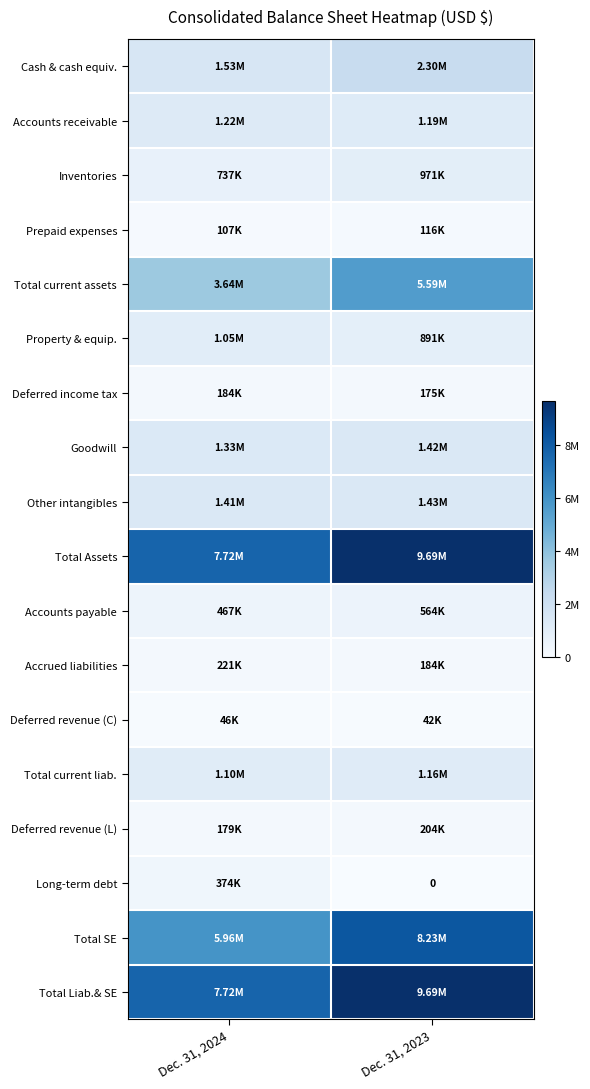

Which category has the highest value across all series?

Dec. 31, 2023